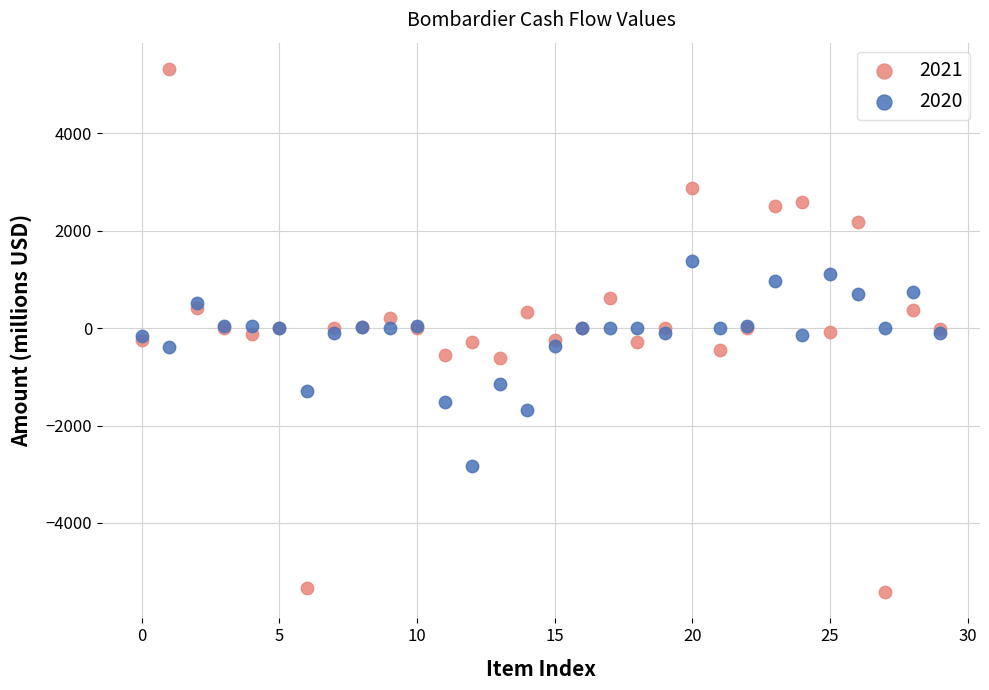

Which series contains the highest Y value?

2021